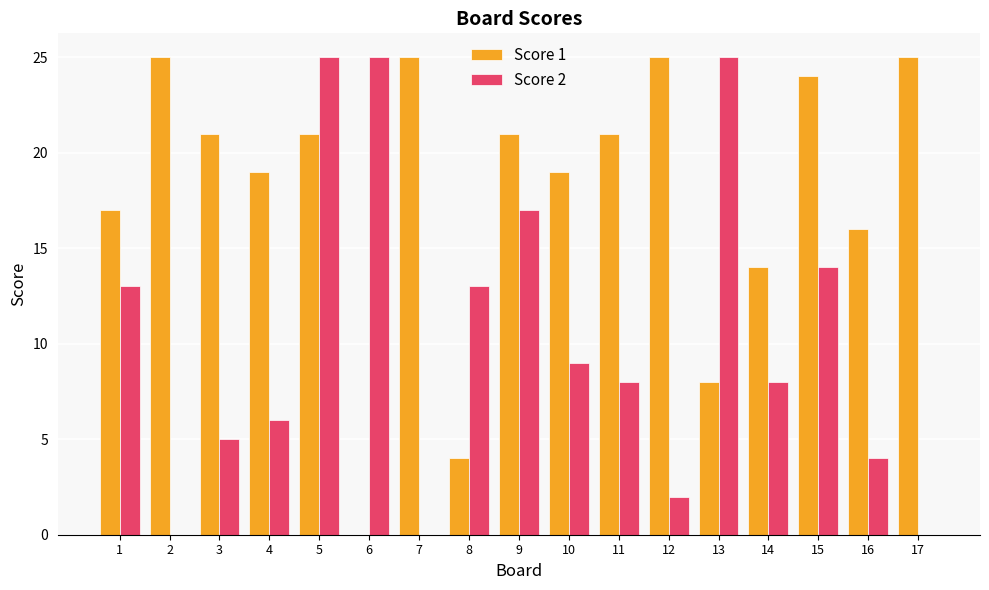

What is the difference between the Score 1 values at 11 and 16?

5